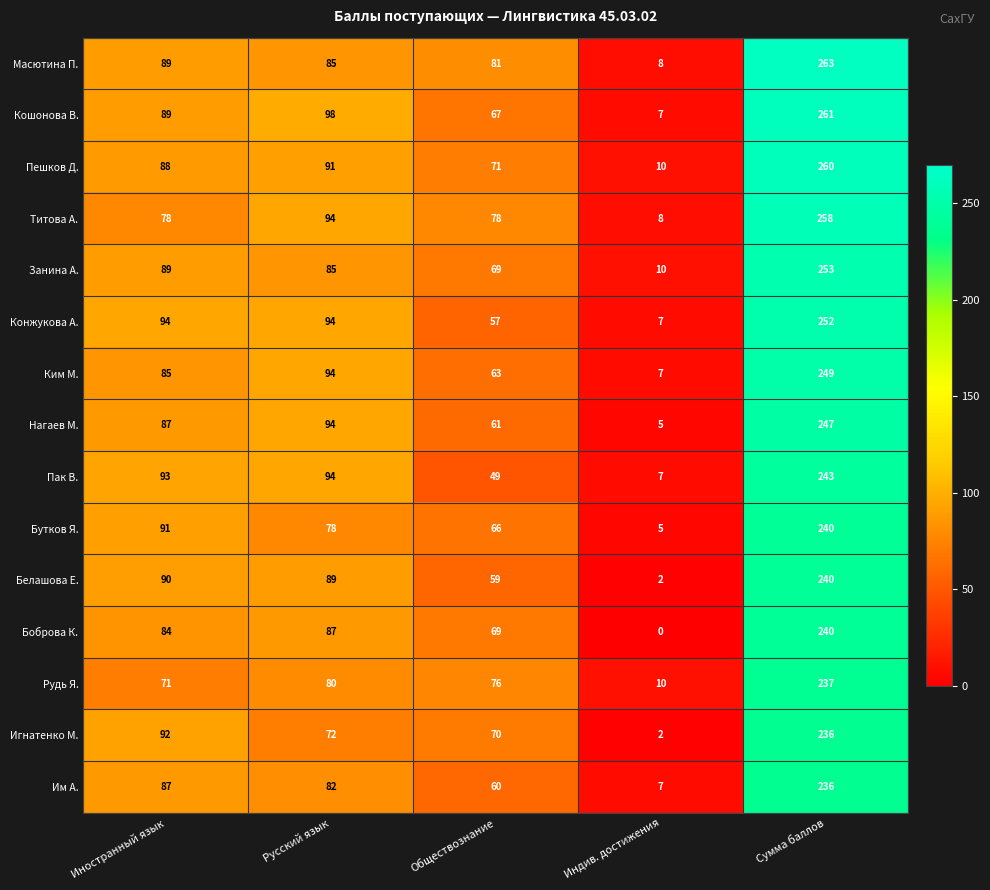

What is the difference between the second highest and second lowest values in the Рудь Я. series?

9